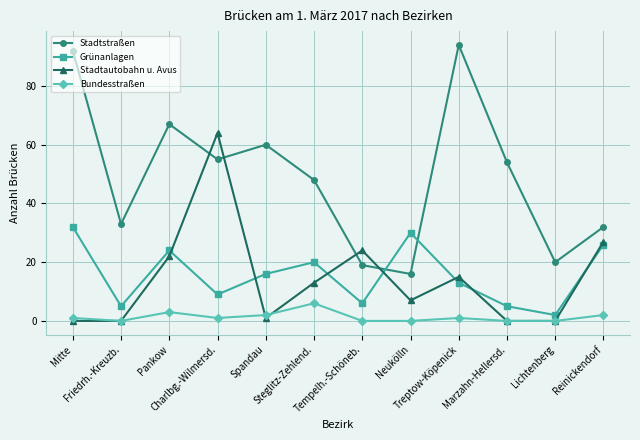

What is the difference between the maximum and second lowest values in the Stadtstraßen series?

75